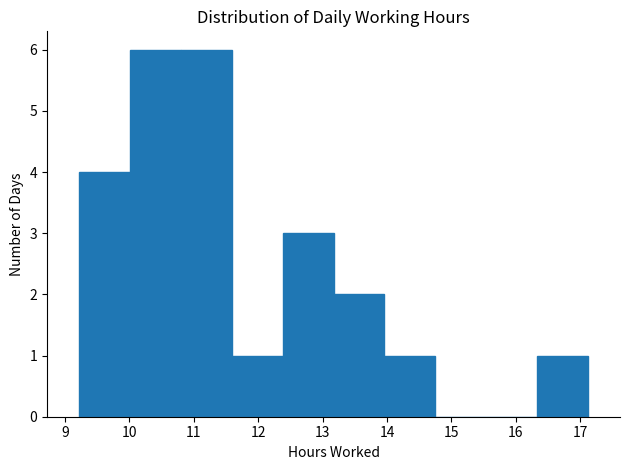

Reading left to right, transcribe this chart: for each bar, give the range it covers on the x-axis and its height. Neither the bar edges nor the heights are printed on the chart, so give them approximately, as read against the axes.

9.22 to 10.01: 4
10.01 to 10.80: 6
10.80 to 11.59: 6
11.59 to 12.38: 1
12.38 to 13.17: 3
13.17 to 13.96: 2
13.96 to 14.75: 1
14.75 to 15.54: 0
15.54 to 16.33: 0
16.33 to 17.12: 1